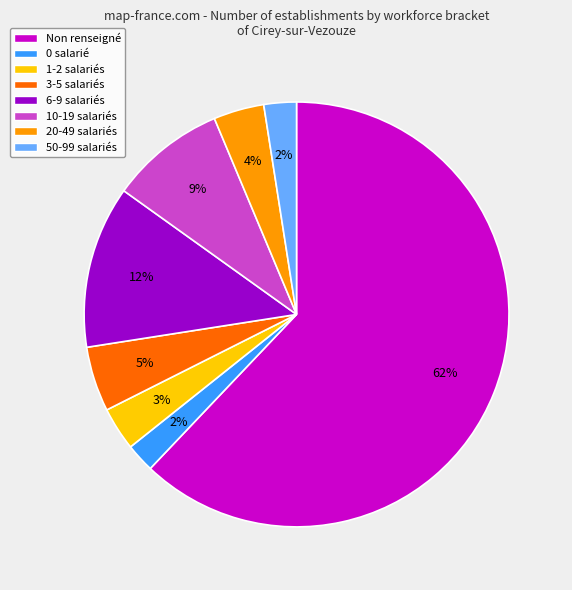

How many segments does this pie chart have?

8